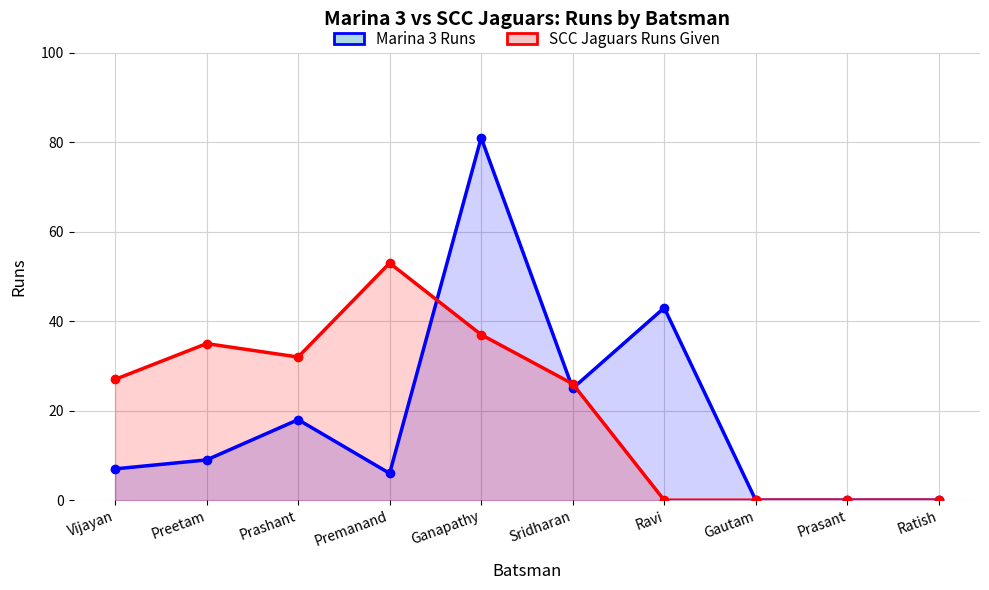

After their last crossing, which series has the higher values: SCC Jaguars Runs Given or Marina 3 Runs?

Marina 3 Runs